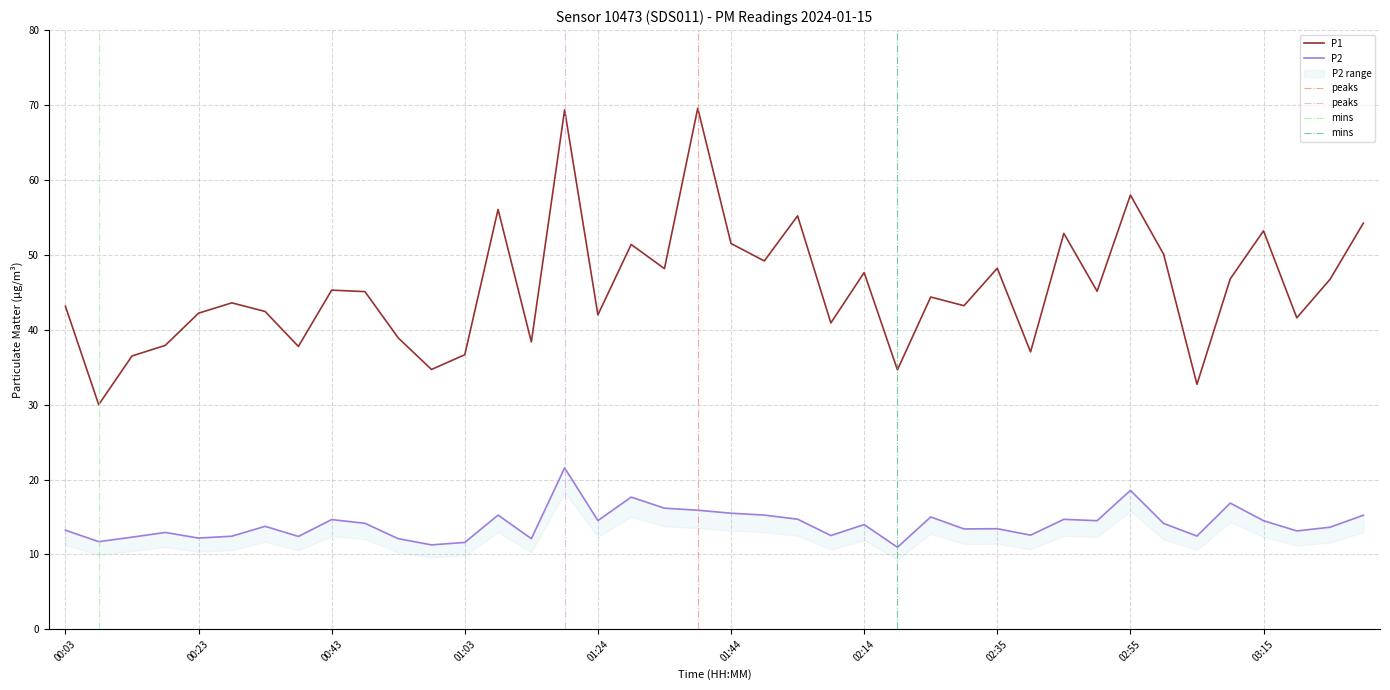

Which series has the widest spread of values?

P1